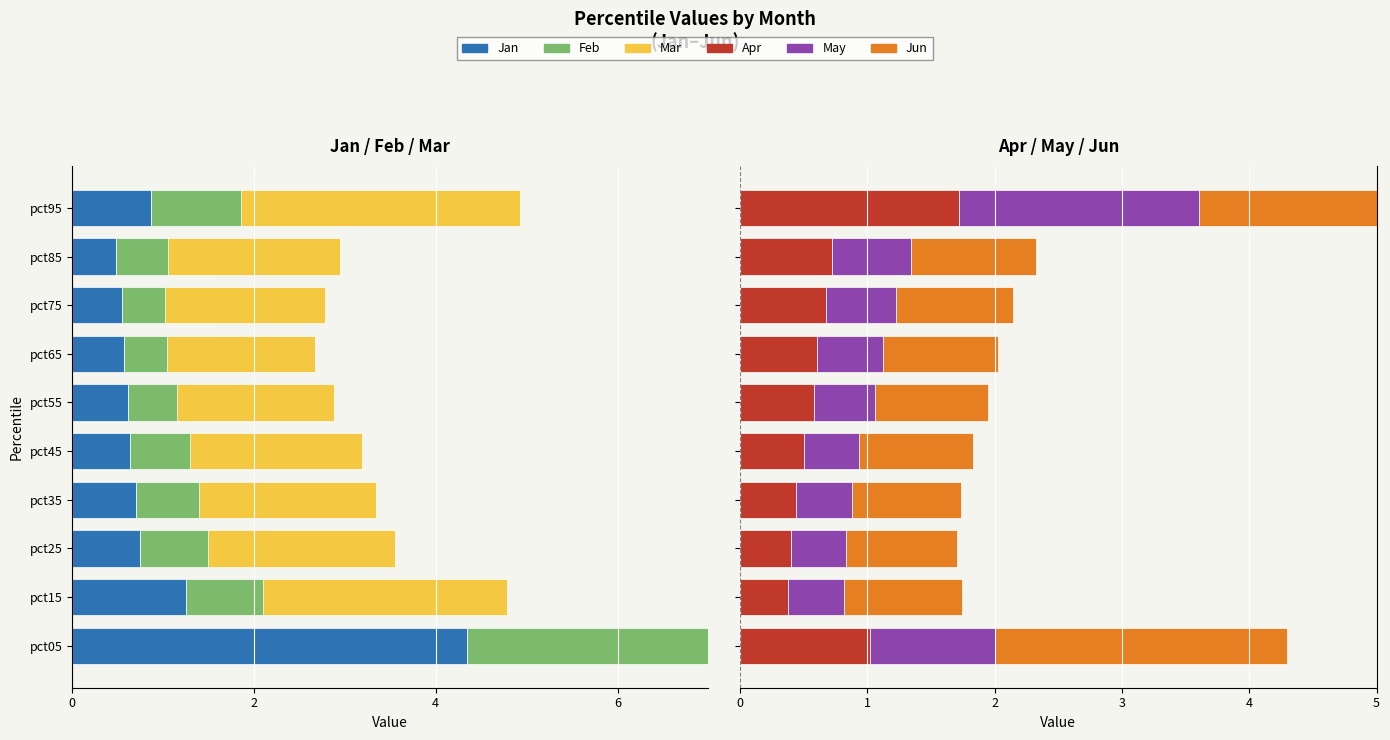

How many bars are there in total?

60